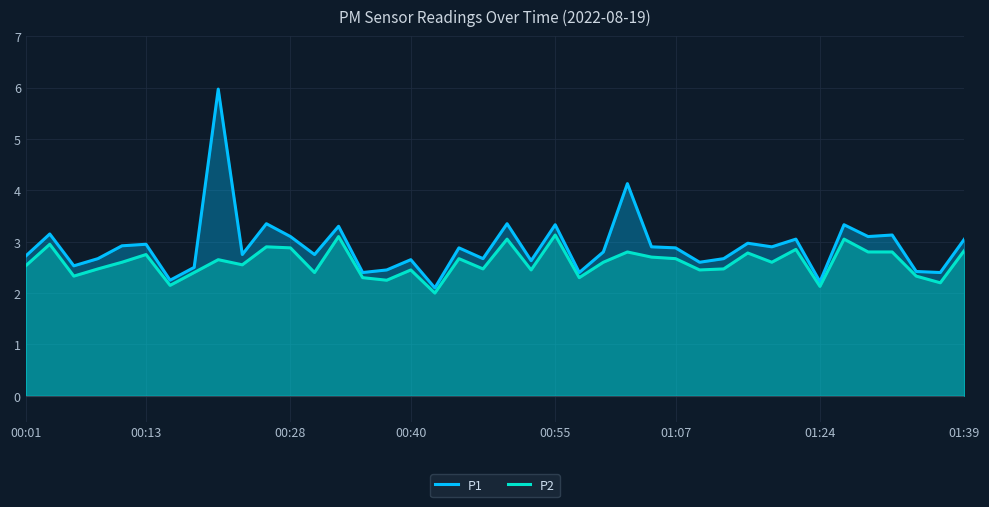

True or false: P1 has a value of 0.7 at 00:13.

False